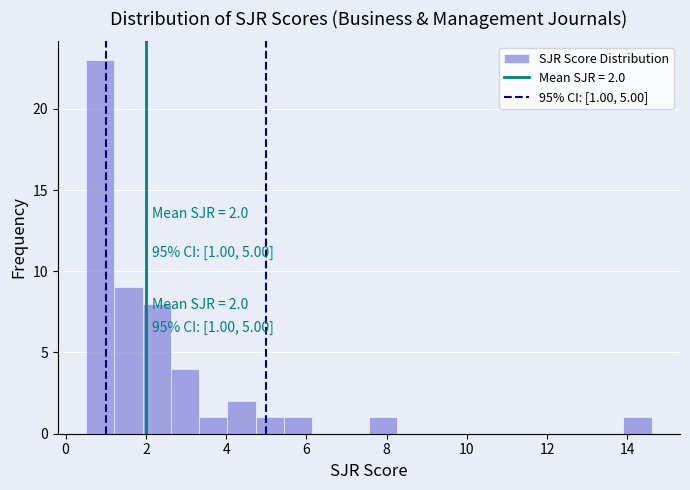

Read against the x-axis, roughly where is the centre of the tallest bar?

0.8